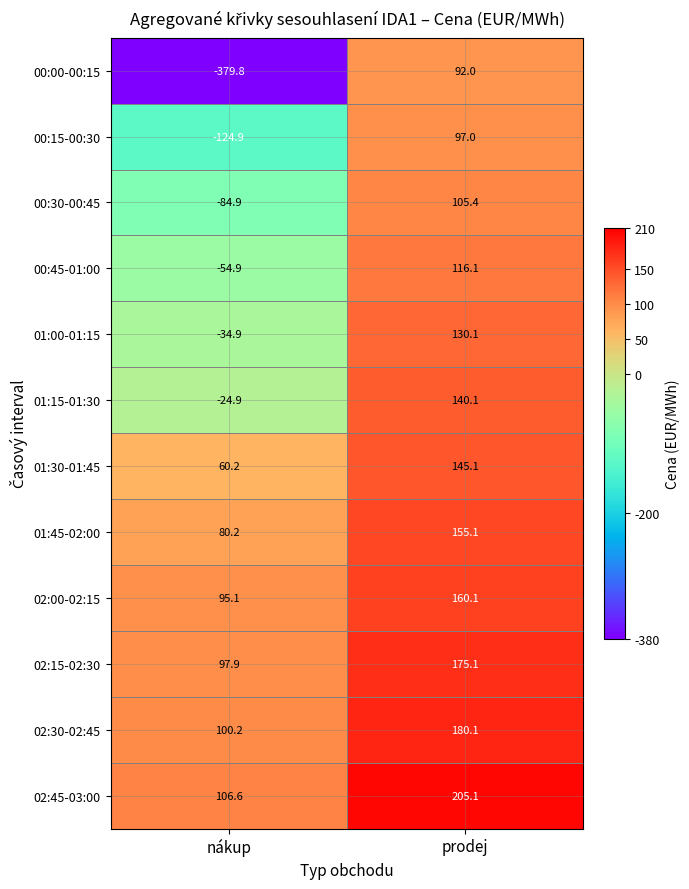

How many data points in 02:45-03:00 are above 205?

1